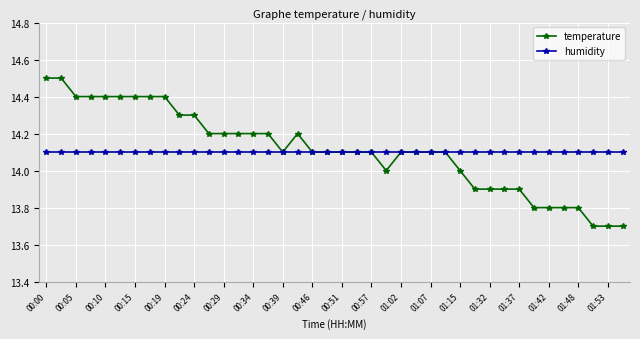

What is the minimum value for temperature?

13.7